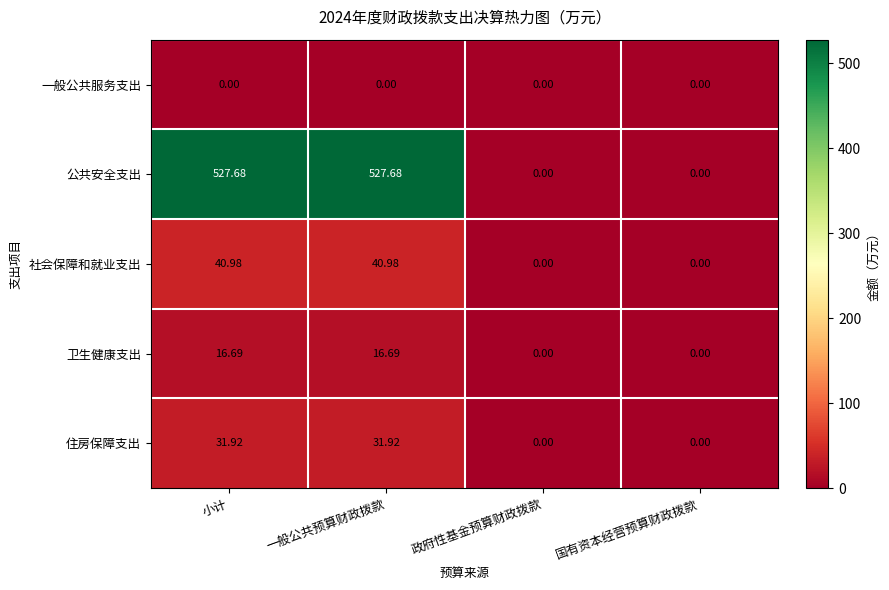

How many values in the 卫生健康支出 series are below 16?

2